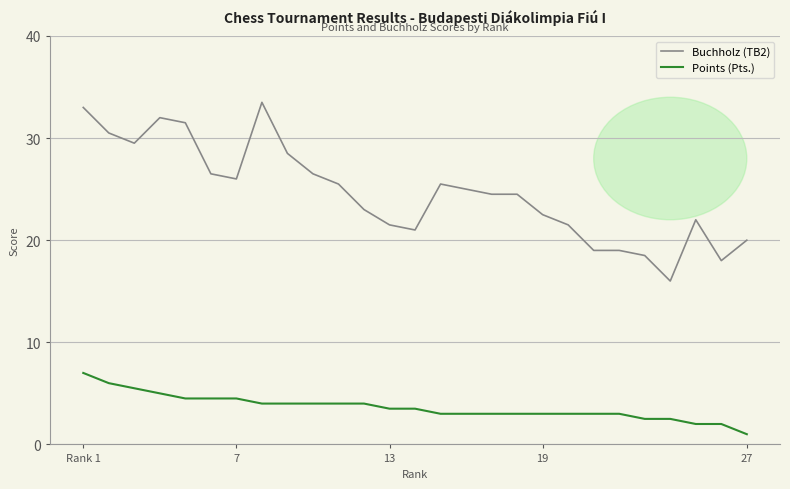

Which series has the largest total across all categories?

Buchholz (TB2)